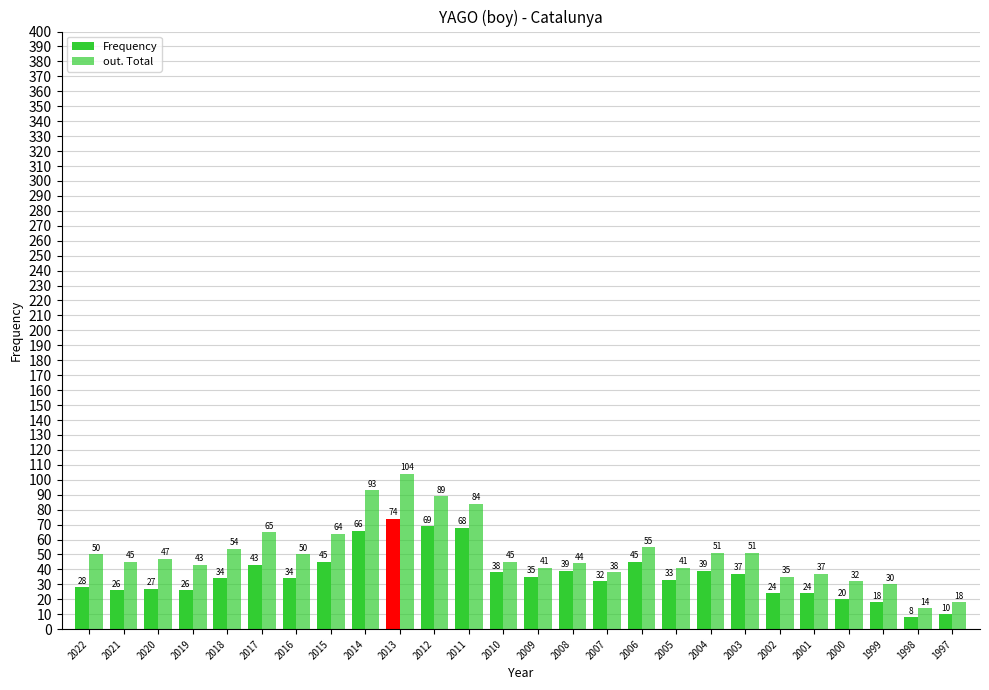

True or false: out. Total has a value of 41 at 2009.

True